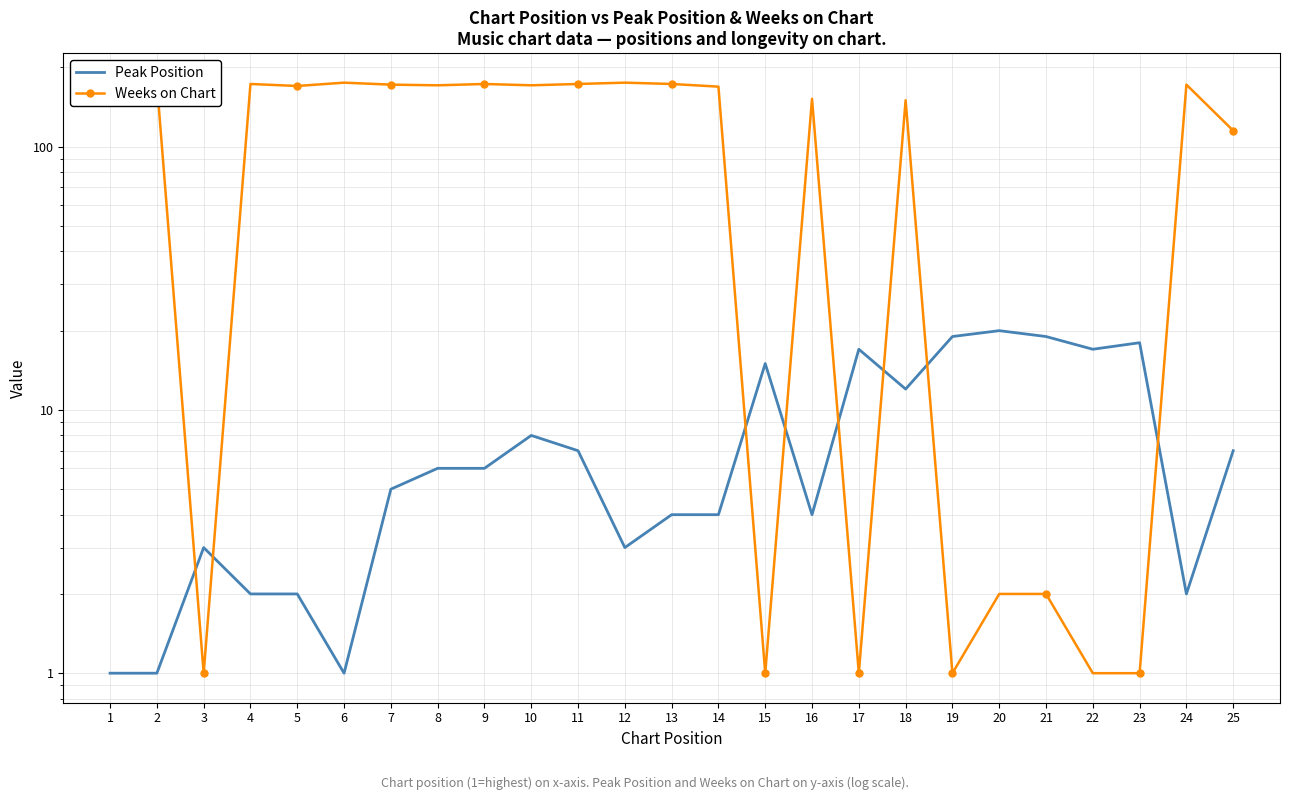

What is the difference between the second highest and second lowest values in the Peak Position series?

18